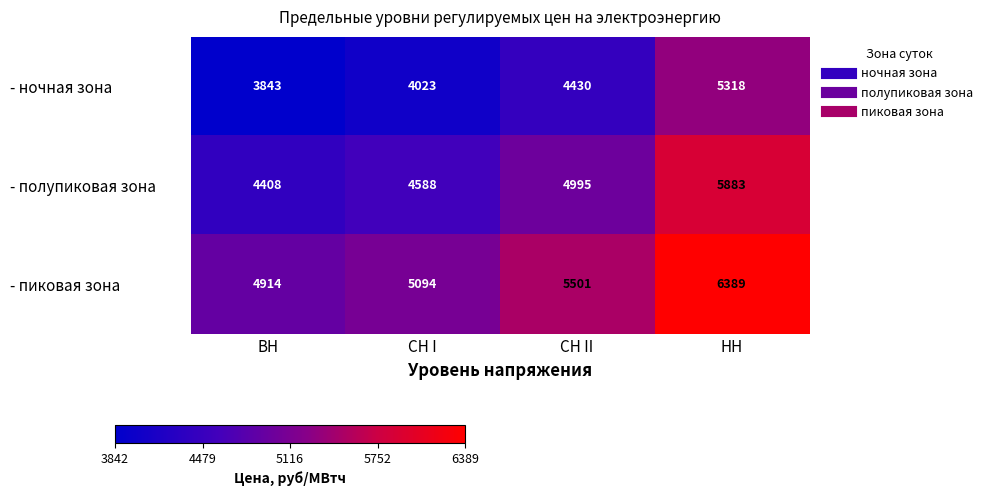

At how many categories does at least one series exceed 5303?

2